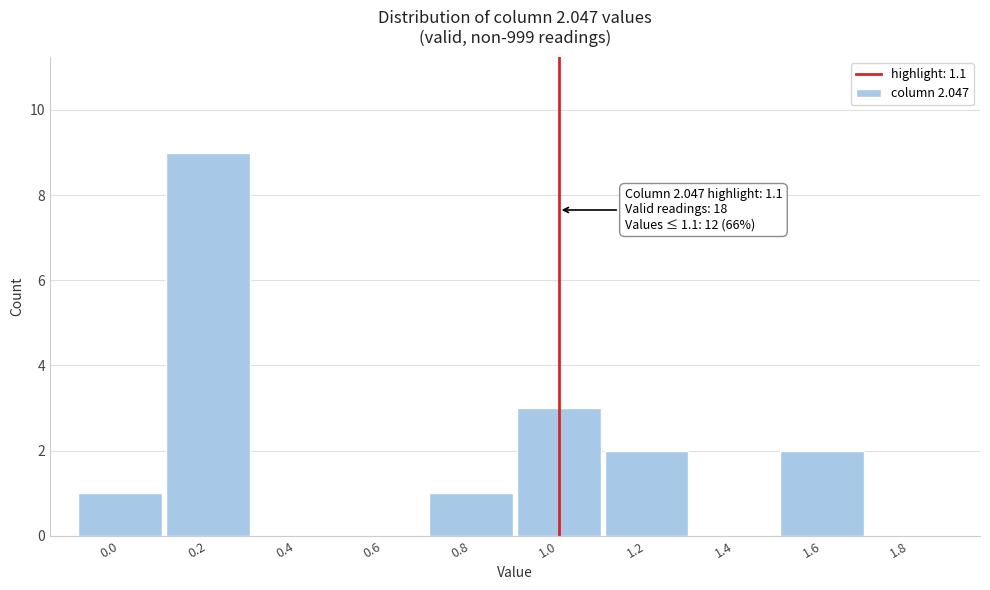

Reading left to right, transcribe all the data shown in this chart.

0.0=1	0.2=9	0.4=0	0.6=0	0.8=1	1.0=3	1.2=2	1.4=0	1.6=2	1.8=0